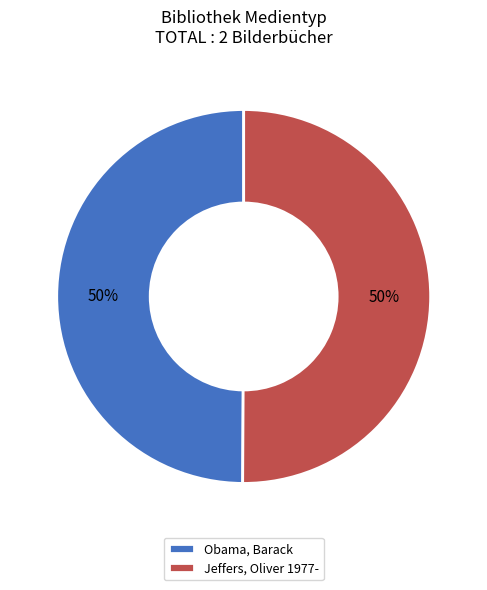

To the nearest percent, what is the combined percentage of Jeffers, Oliver 1977- and Obama, Barack?

100%